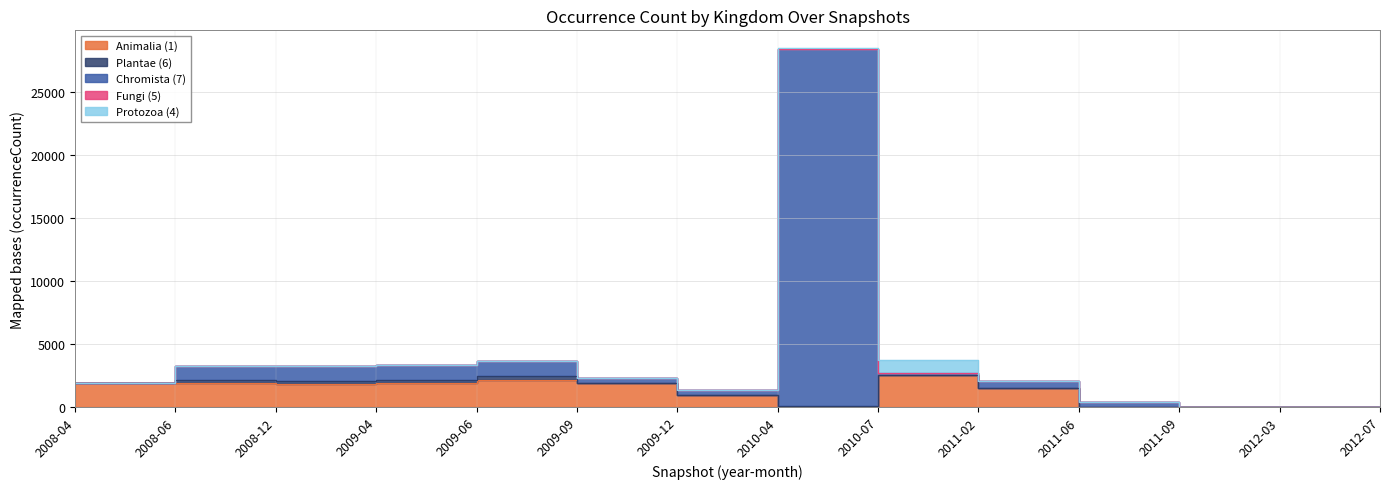

Reading right to left, what are all the values shown in this chart?

Animalia (1): 2012-07=0	2012-03=0	2011-09=0	2011-06=0	2011-02=1516	2010-07=2510	2010-04=1	2009-12=940	2009-09=1870	2009-06=2113	2009-04=1870	2008-12=1824	2008-06=1870	2008-04=1870
Plantae (6): 2012-07=0	2012-03=0	2011-09=0	2011-06=0	2011-02=0	2010-07=0	2010-04=117	2009-12=0	2009-09=10	2009-06=340	2009-04=281	2008-12=277	2008-06=282	2008-04=30
Chromista (7): 2012-07=0	2012-03=0	2011-09=0	2011-06=407	2011-02=507	2010-07=207	2010-04=28250	2009-12=407	2009-09=407	2009-06=1179	2009-04=1179	2008-12=1137	2008-06=1137	2008-04=6
Fungi (5): 2012-07=0	2012-03=0	2011-09=19	2011-06=19	2011-02=9	2010-07=9	2010-04=19	2009-12=9	2009-09=0	2009-06=0	2009-04=0	2008-12=0	2008-06=0	2008-04=0
Protozoa (4): 2012-07=0	2012-03=0	2011-09=0	2011-06=0	2011-02=2	2010-07=1019	2010-04=77	2009-12=2	2009-09=0	2009-06=0	2009-04=0	2008-12=0	2008-06=0	2008-04=0